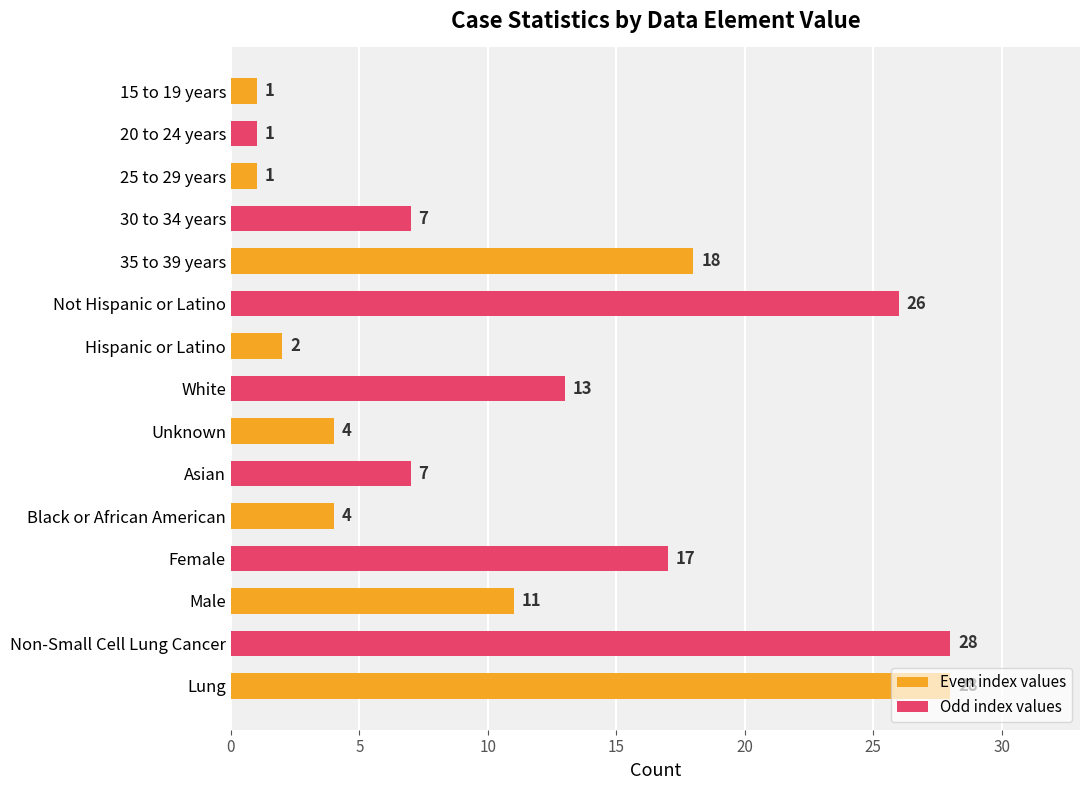

What is the label of the 4th bar from the top?

30 to 34 years